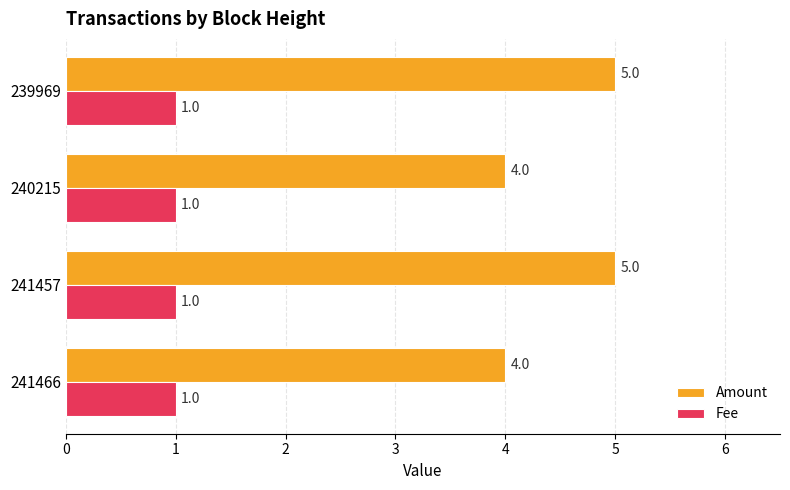

The value of Fee at 239969 is 2. True or false?

False